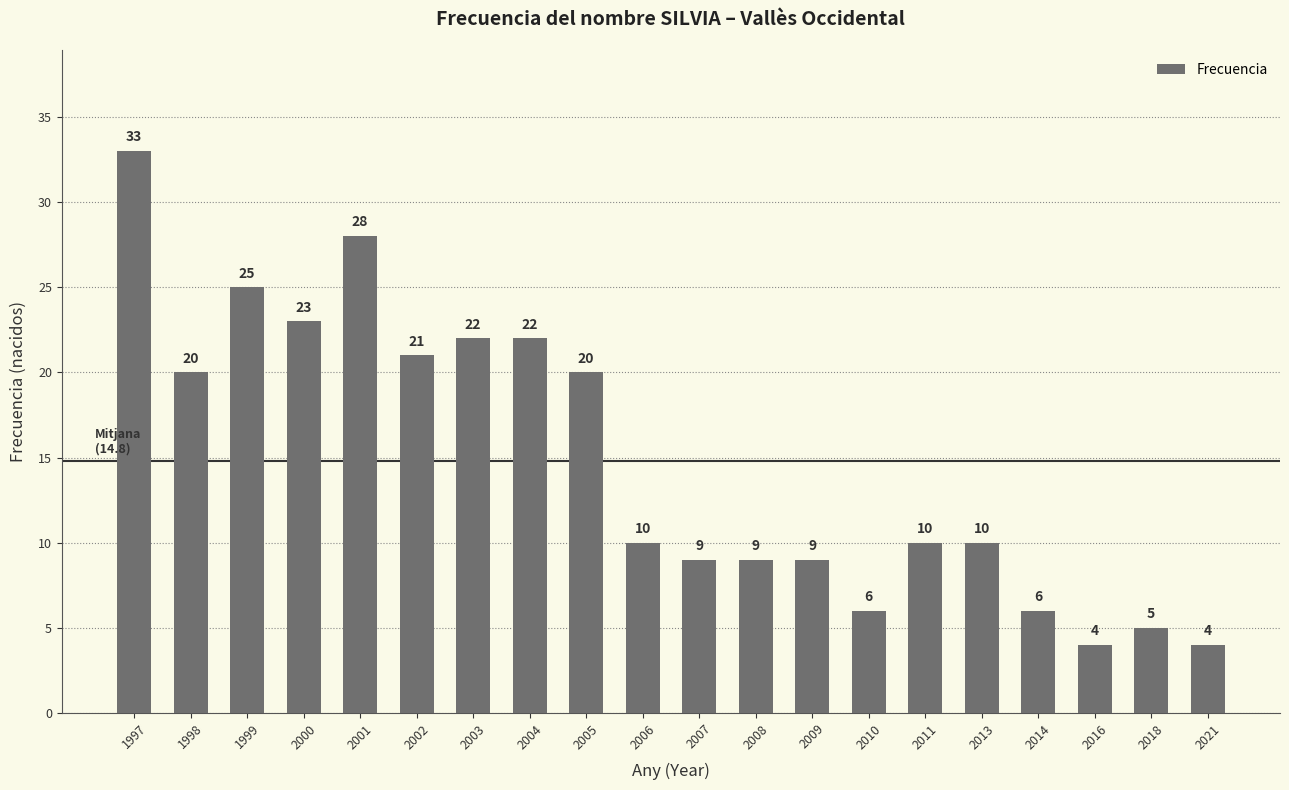

At which category does the chart reach its peak across all series?

1997